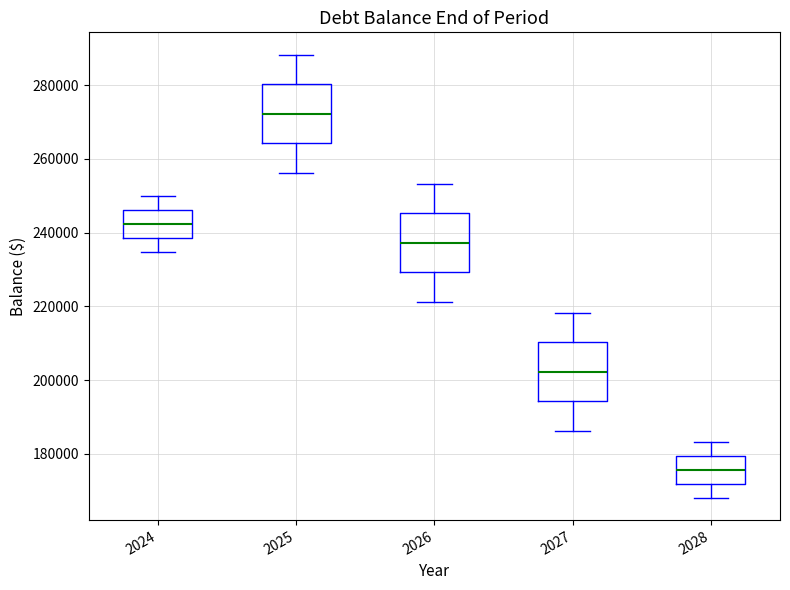

Which box has the highest median line?

2025